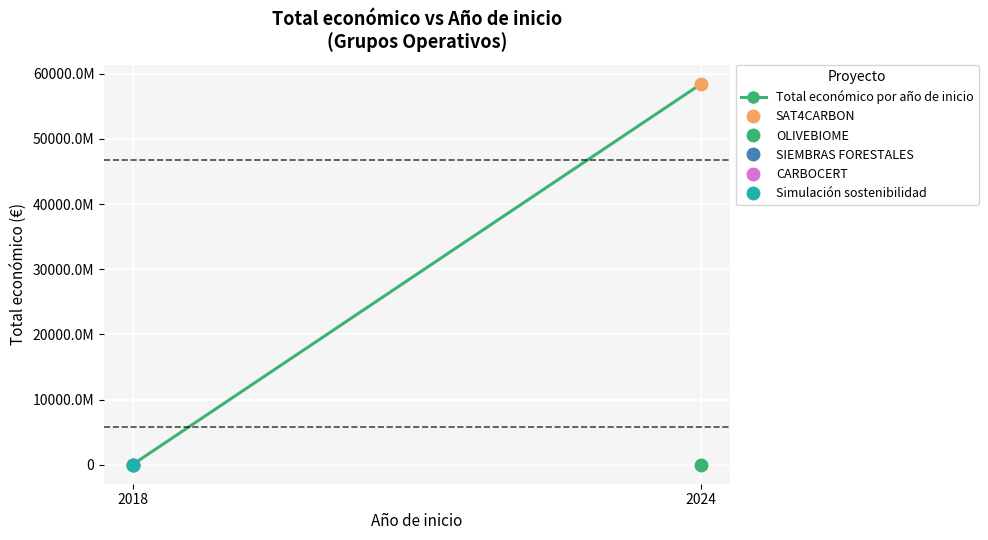

Reading left to right, list all the values displayed in this chart.

2018=15450735	2024=58463491826